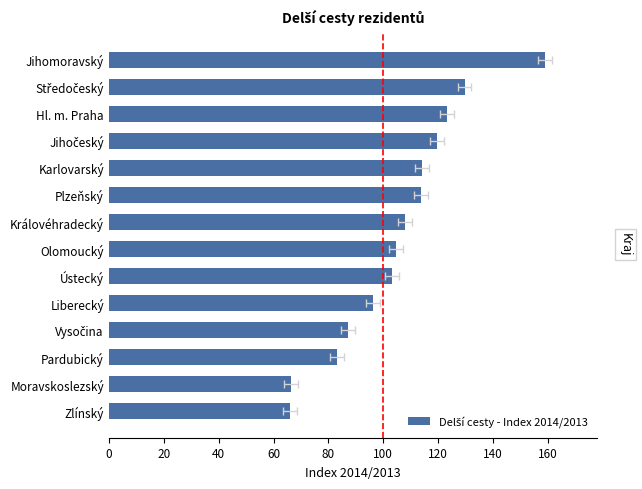

Reading left to right, list all the values displayed in this chart.

66.0	66.5	83.0	87.0	96.2	103.2	104.6	107.9	113.8	114.0	119.6	123.1	129.6	158.9